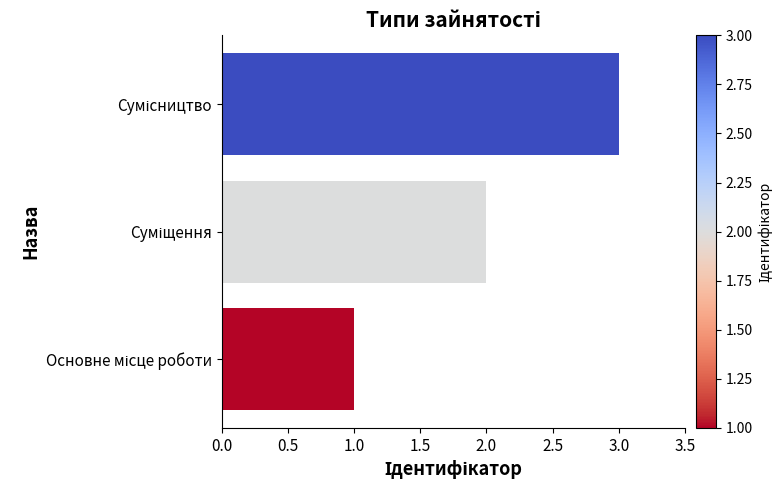

How many bars are there in total?

3